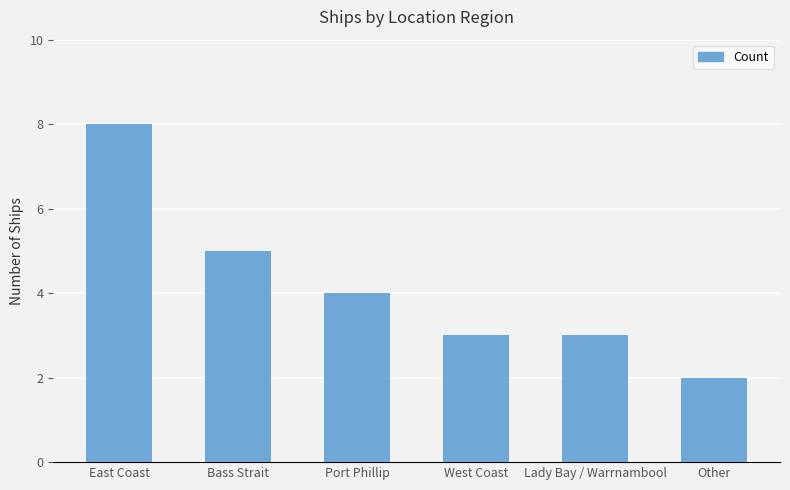

What is the label of the 1st bar from the right?

Other